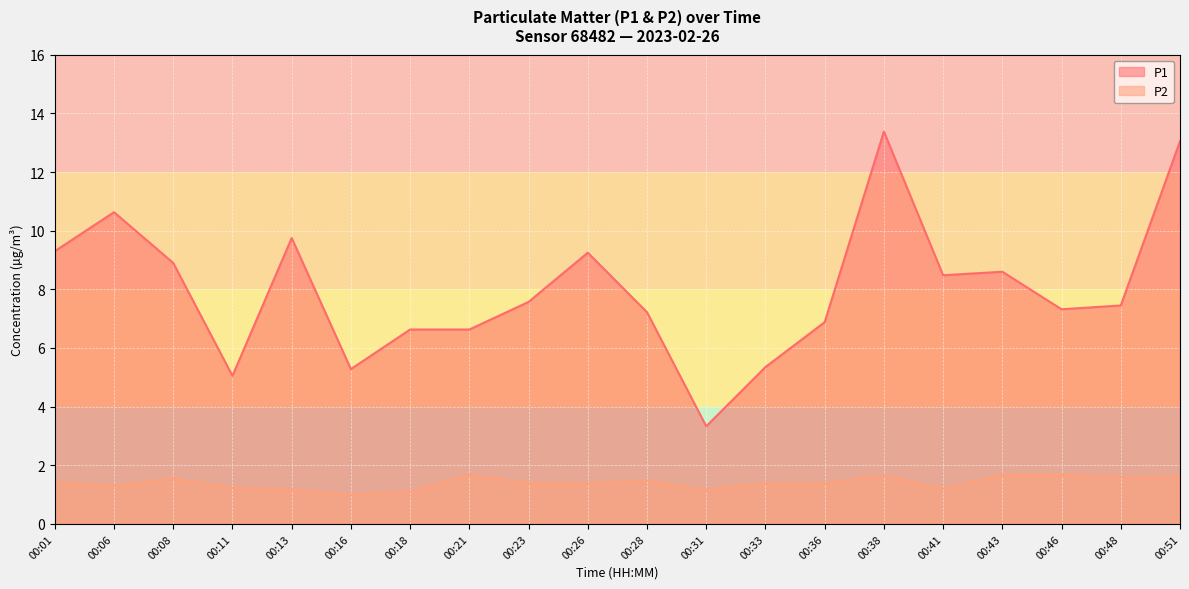

Between 00:21 and 00:33, which series saw the biggest shift?

P1